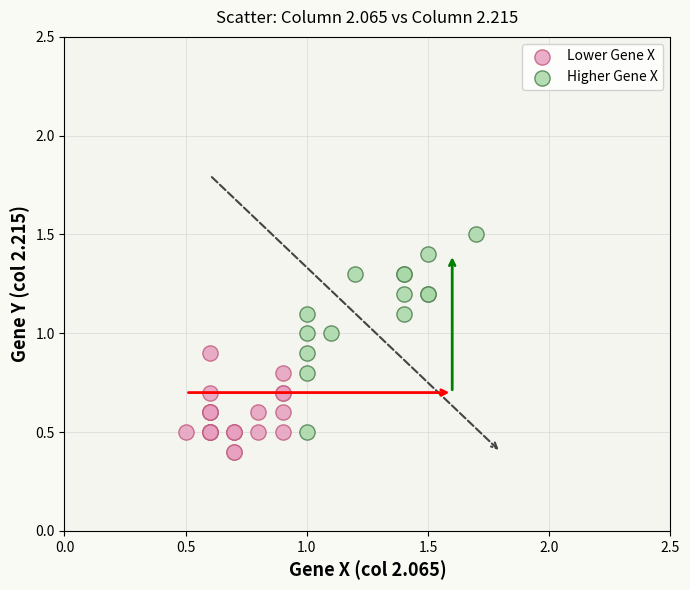

Which series reaches the maximum Y coordinate?

Higher Gene X